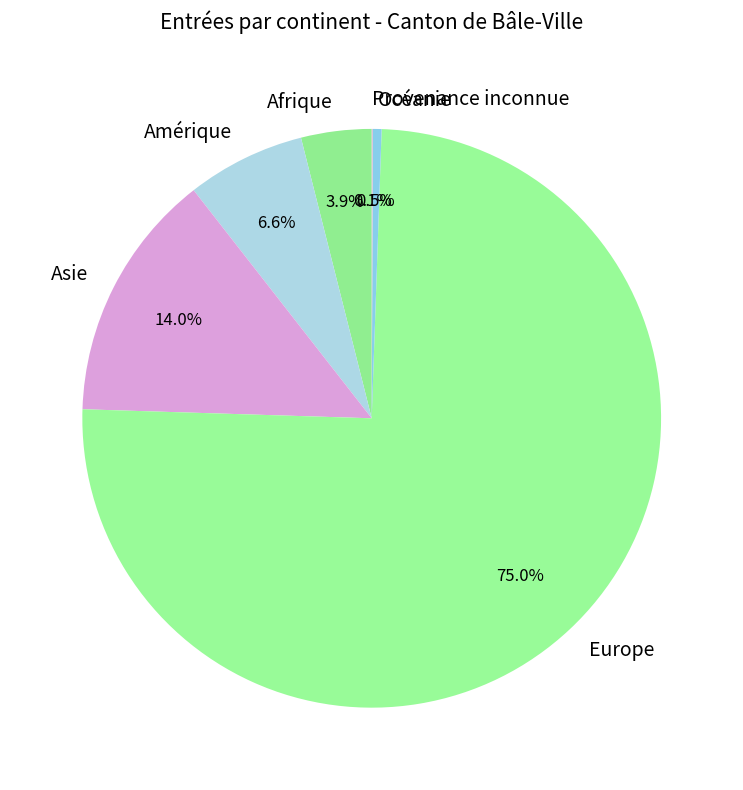

Which has a higher value, Europe or Amérique?

Europe